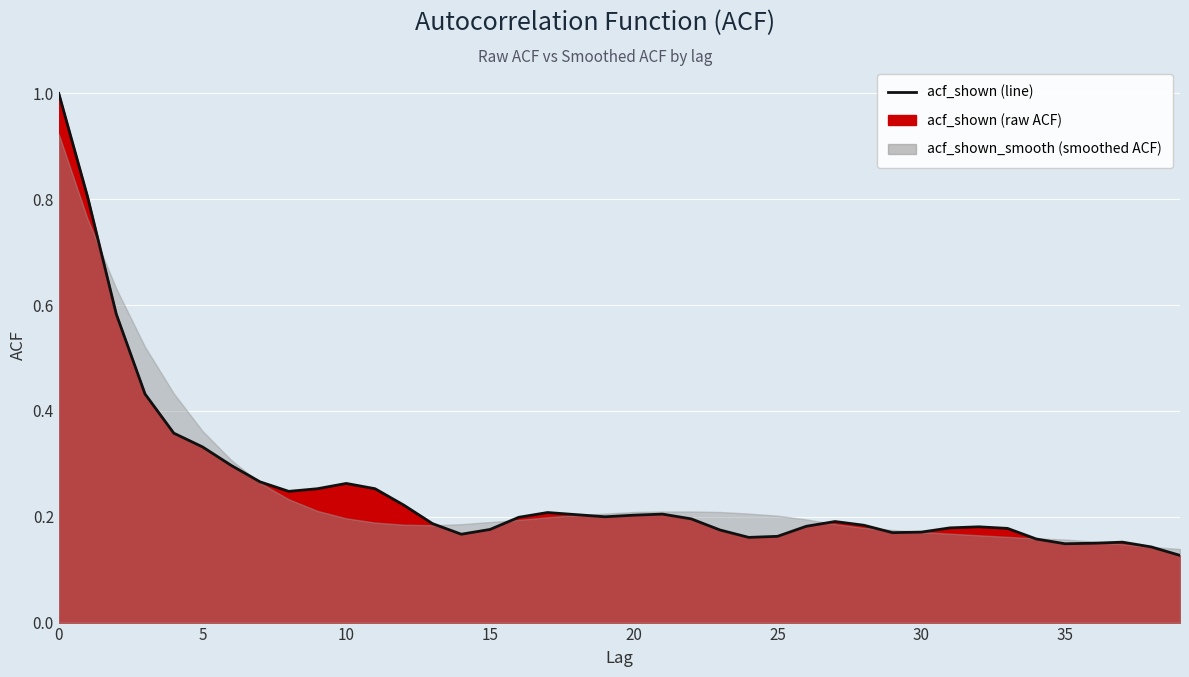

True or false: the data shows 0.3 at 23.

False